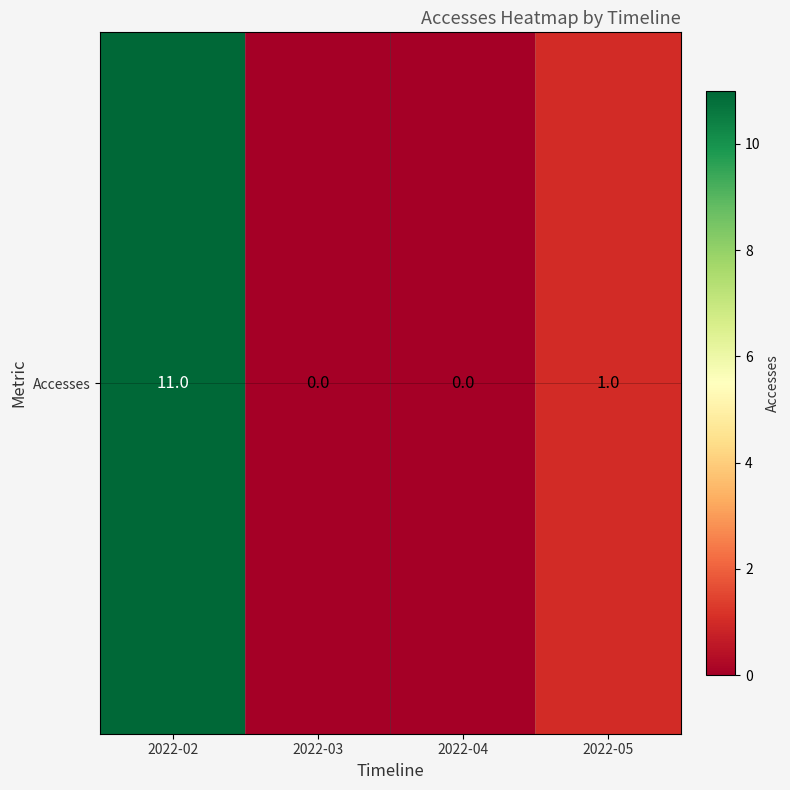

List the labels in order of value, largest first.

2022-02, 2022-05, 2022-03, 2022-04